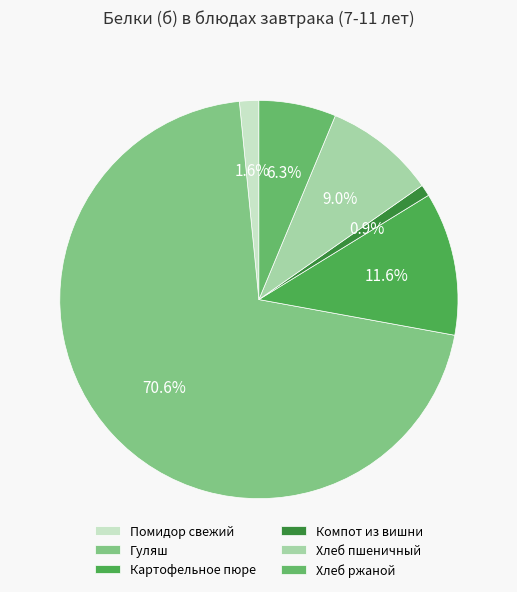

Which has a higher value, Гуляш or Хлеб пшеничный?

Гуляш